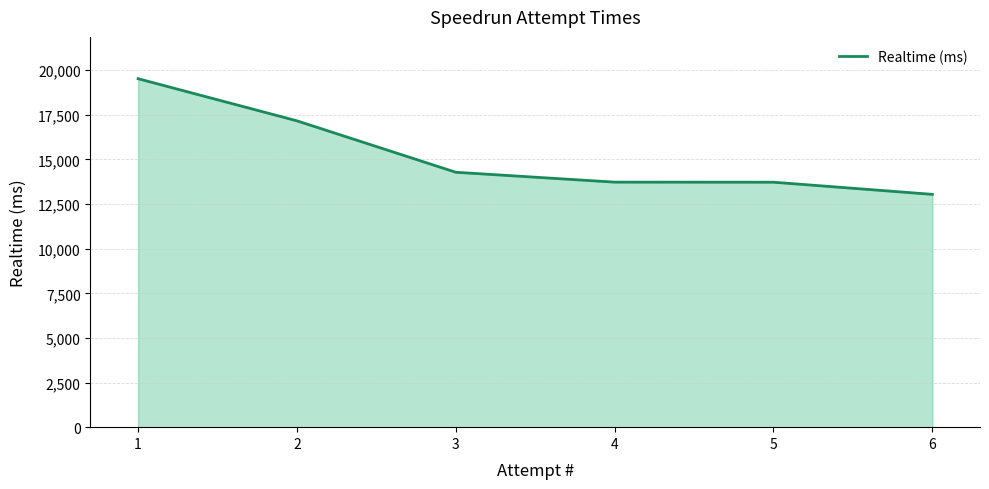

What is the sum of all values?

91475